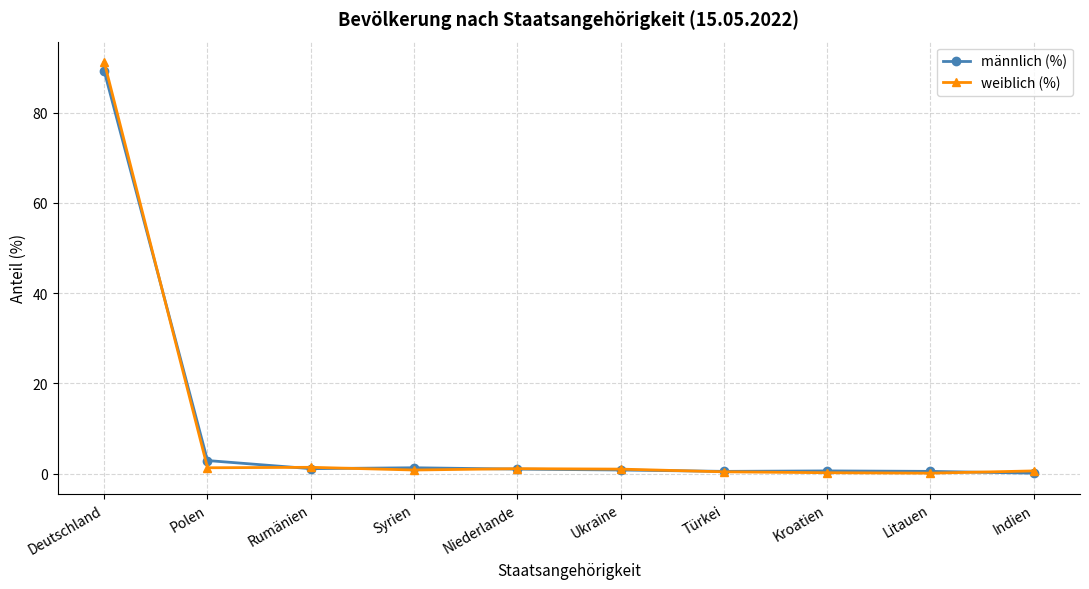

At how many categories does at least one series exceed 61?

1